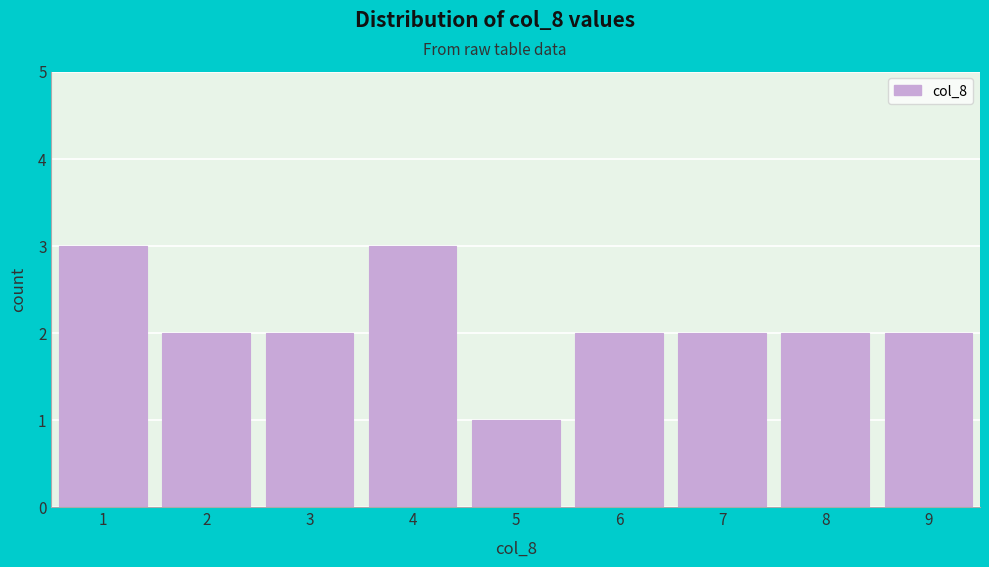

Reading left to right, transcribe this chart: for each bar, give the range it covers on the x-axis and its height. The values are not printed on the chart, so give them approximately, as read against the axis.

0.5 to 1.5: 3
1.5 to 2.5: 2
2.5 to 3.5: 2
3.5 to 4.5: 3
4.5 to 5.5: 1
5.5 to 6.5: 2
6.5 to 7.5: 2
7.5 to 8.5: 2
8.5 to 9.5: 2